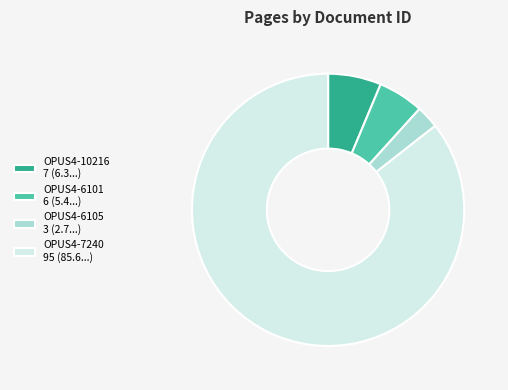

Count the number of slices in the pie.

4